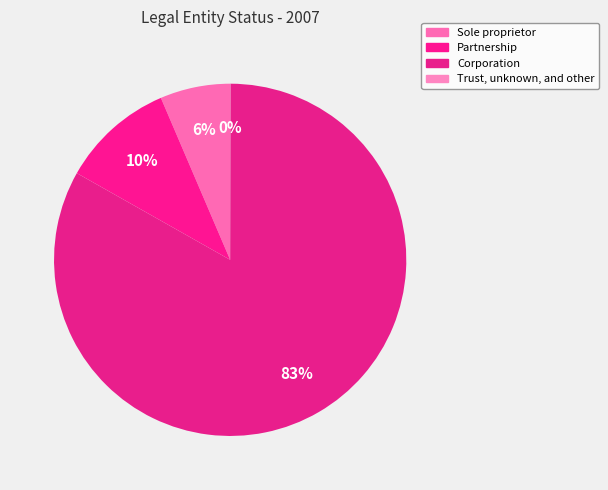

To the nearest percent, what is the difference between the largest and smallest slice percentages?

83%